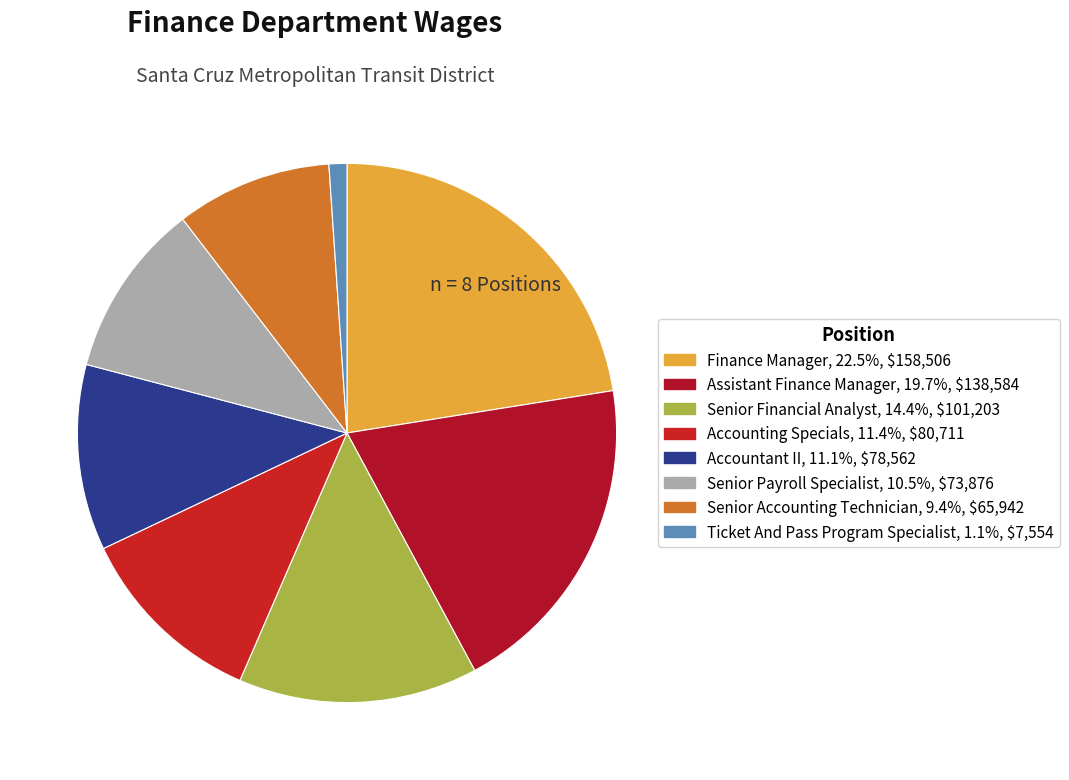

Is the sum of Assistant Finance Manager and Senior Accounting Technician greater than half?

No